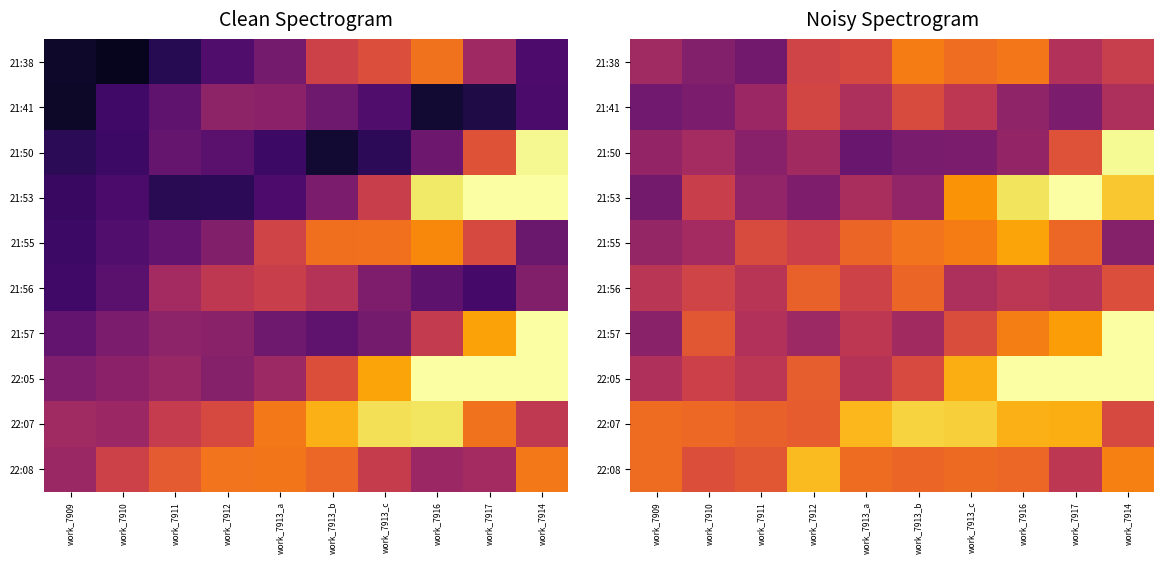

Is the value of 22:05 at work_7912 greater than the value of 21:57 at work_7913_b?

Yes